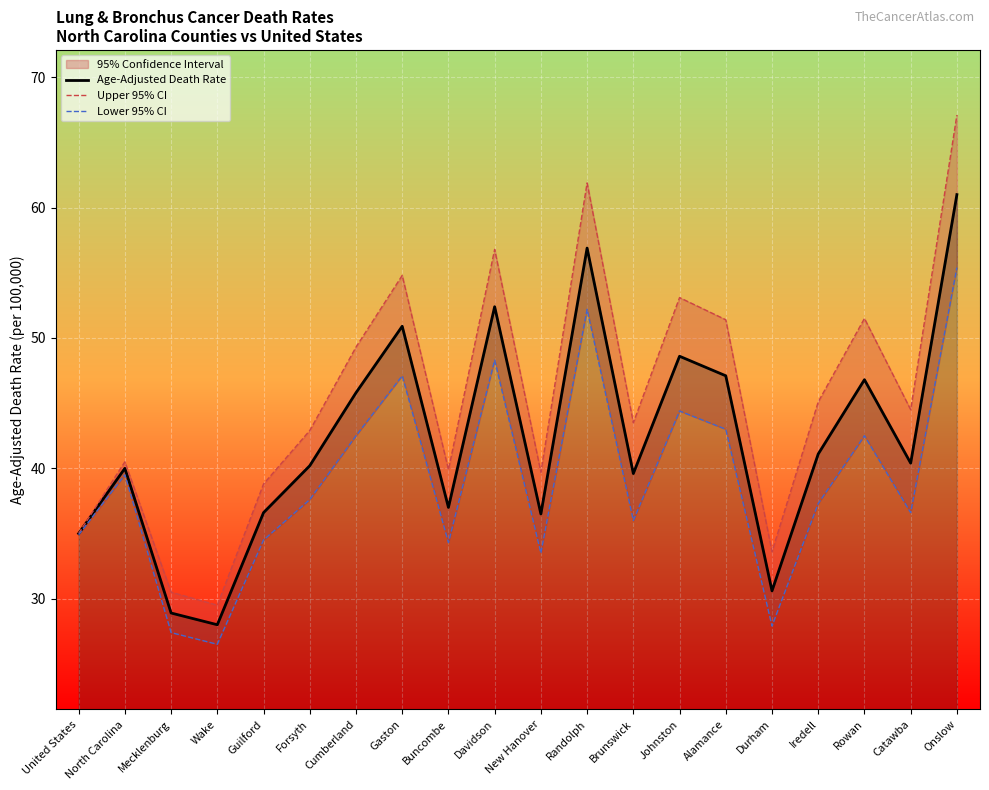

Which category has the lowest value in the Age-Adjusted Death Rate series?

Wake